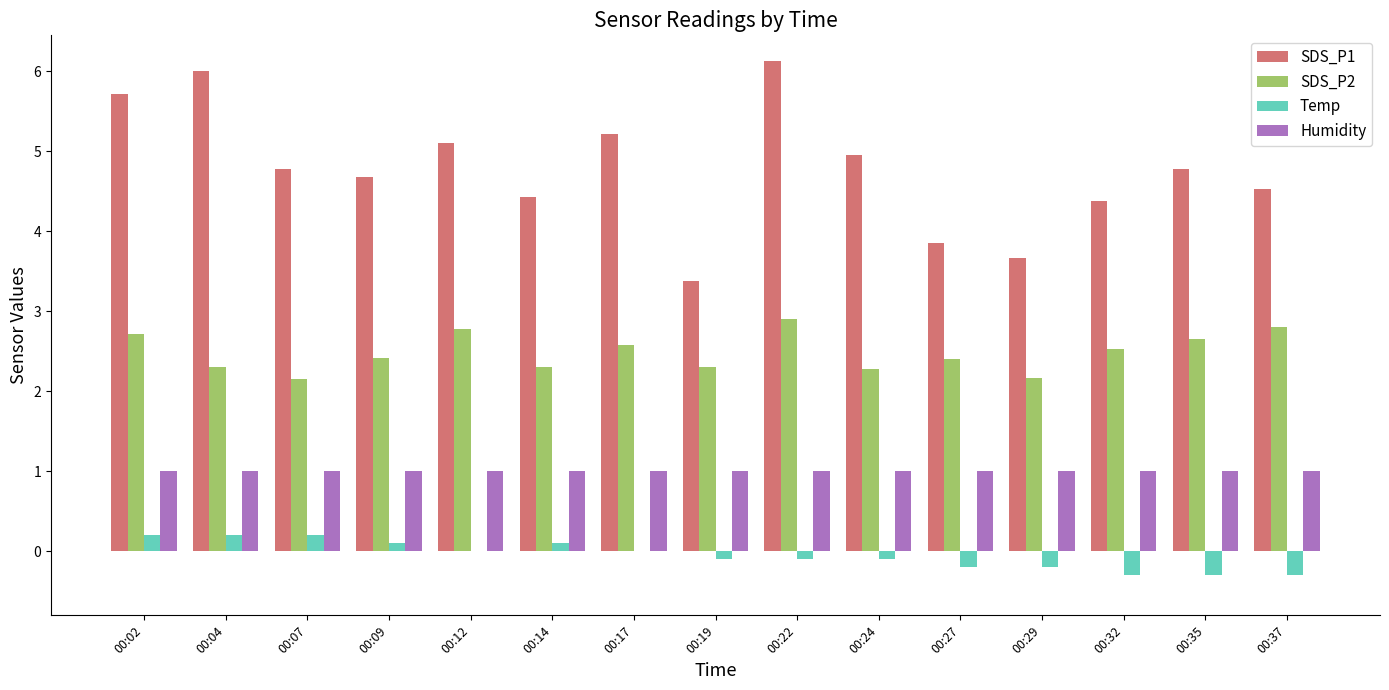

How many series are shown in this chart?

4